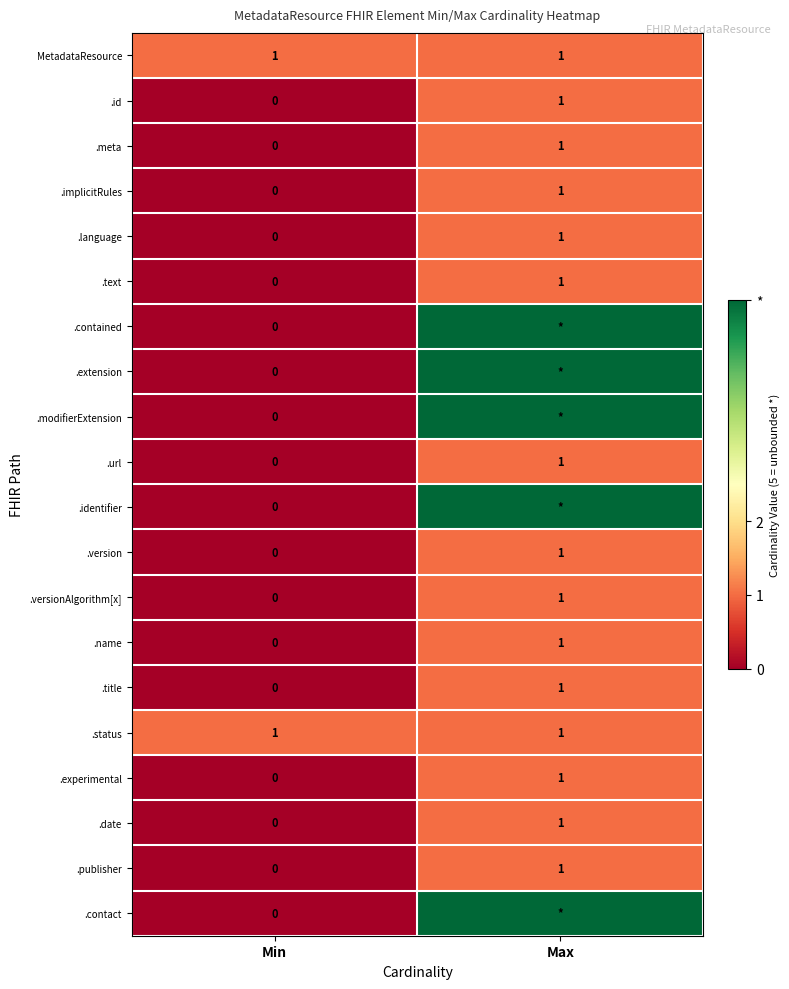

Is it true that .url equals 0 at Min?

True